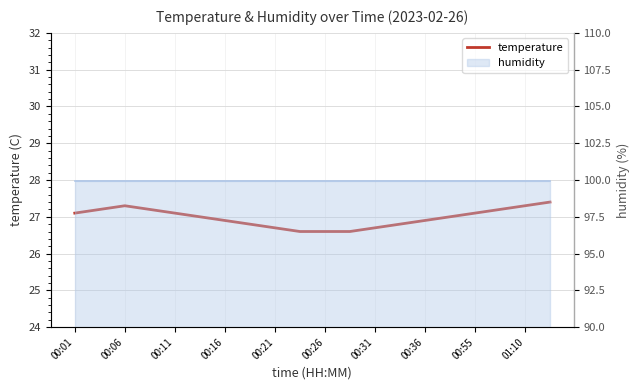

Where does the data first go above 27?

00:01